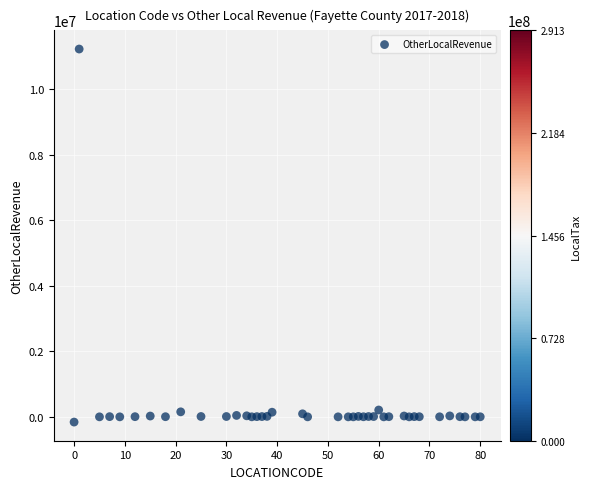

What is the range of X values (max minus min)?

80.0